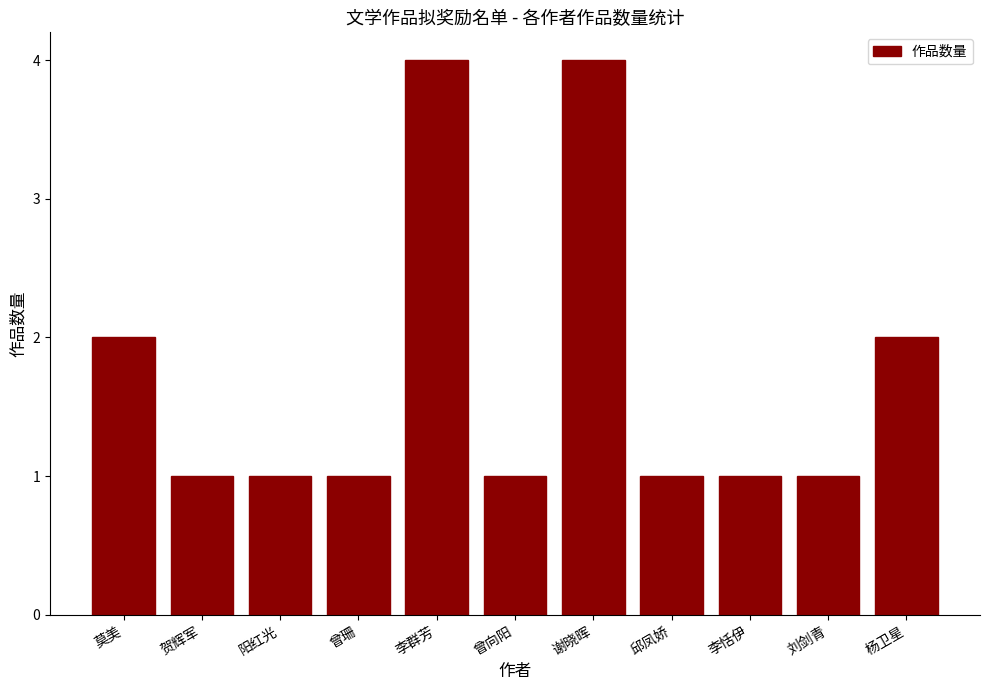

What is the maximum value shown in the chart?

4